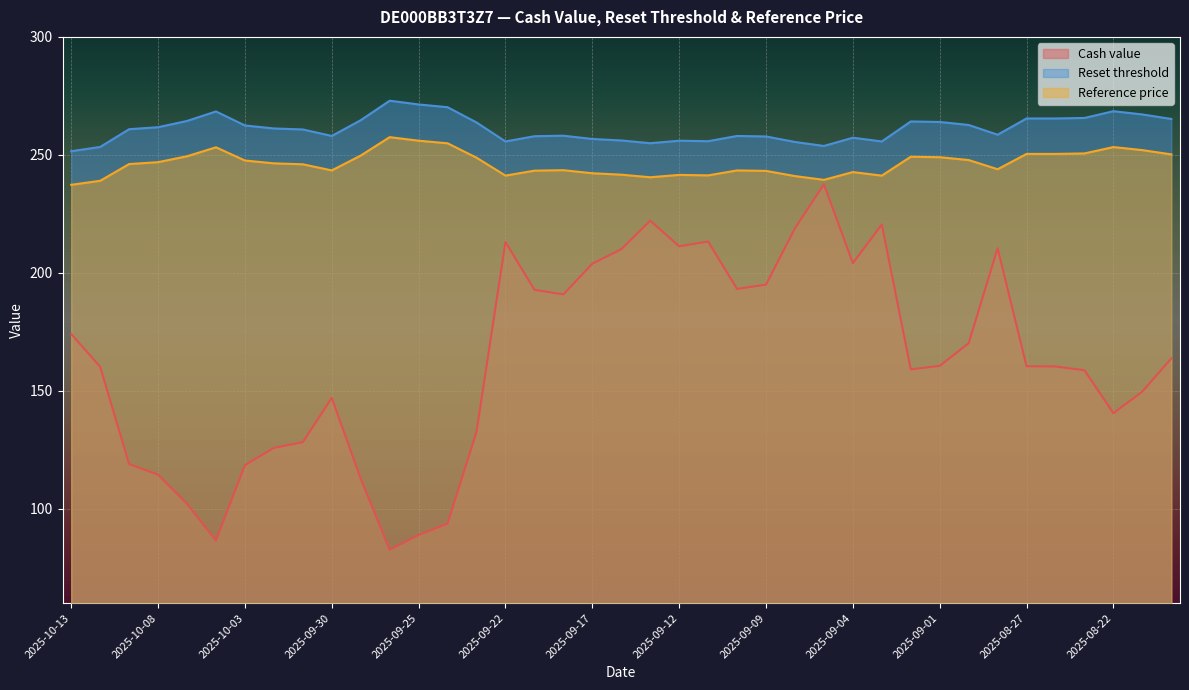

True or false: Reference price has more than 2 points higher than both neighbors.

True